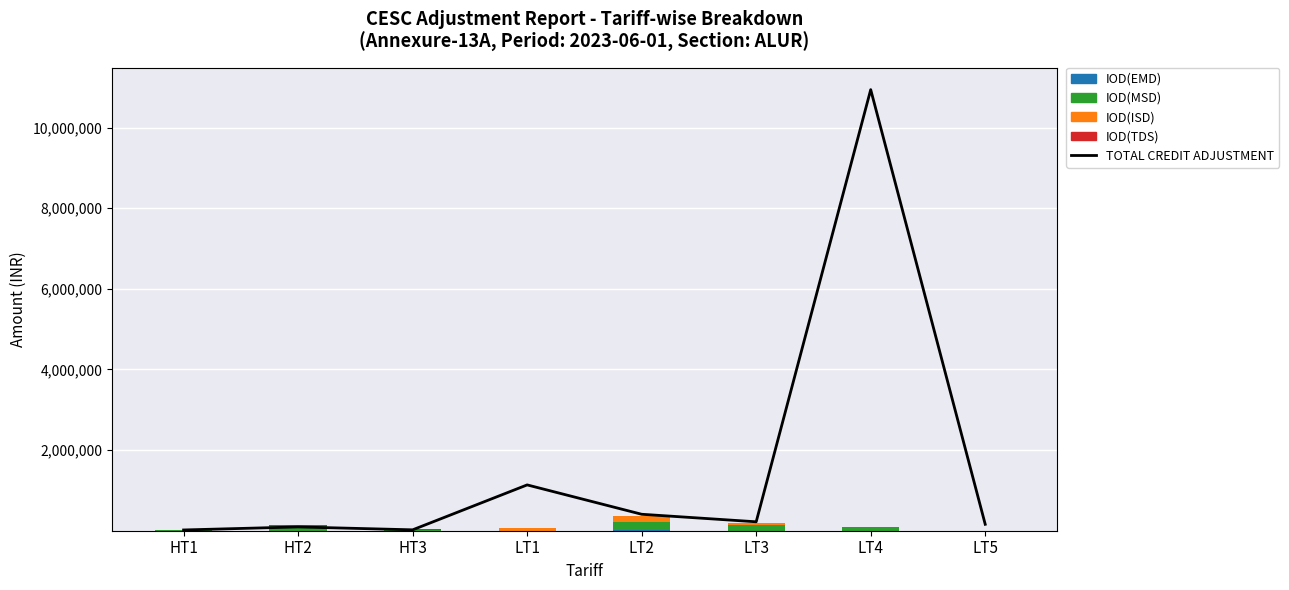

Which series changed the most between HT3 and LT4?

TOTAL CREDIT ADJUSTMENT